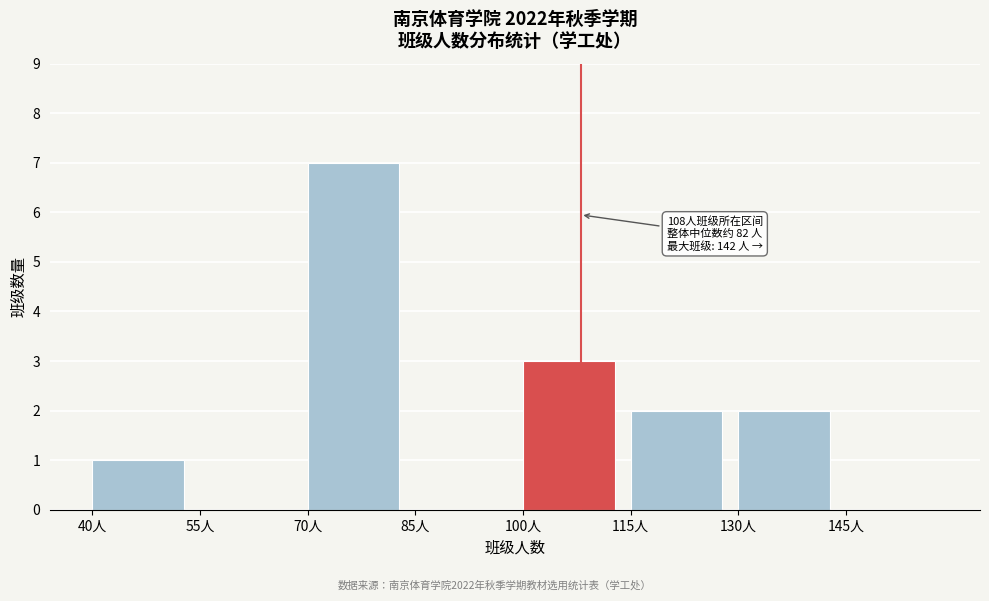

Which range on the x-axis has the tallest bar?

70 to 85